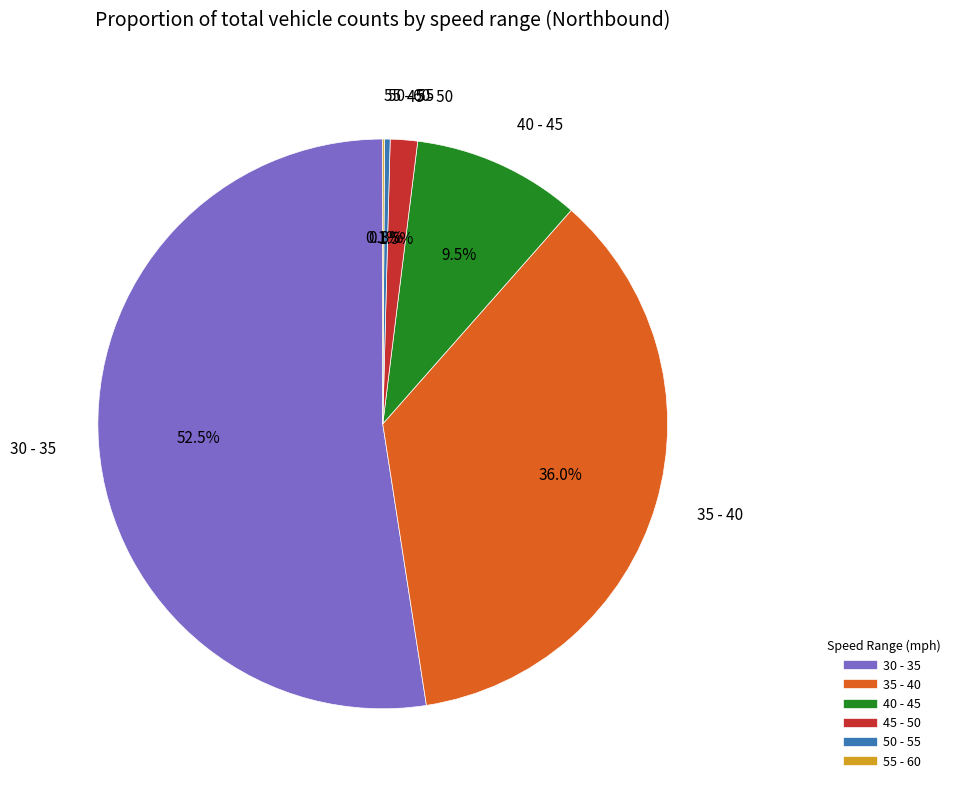

The 40 - 45 slice represents 19% of the pie. True or false?

False